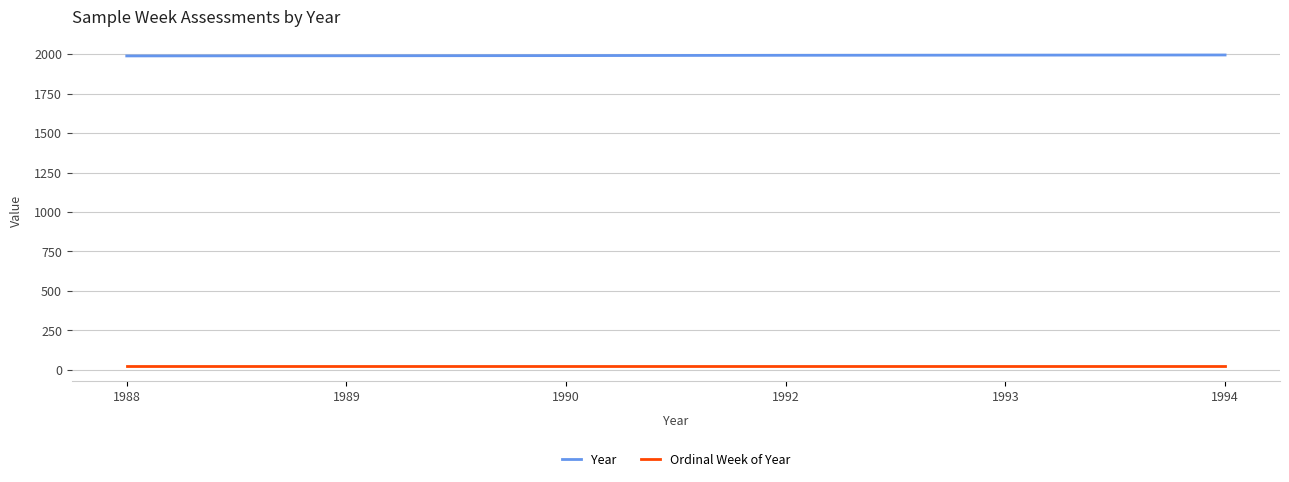

Is the value of Year at 1993 greater than the value of Ordinal Week of Year at 1989?

Yes